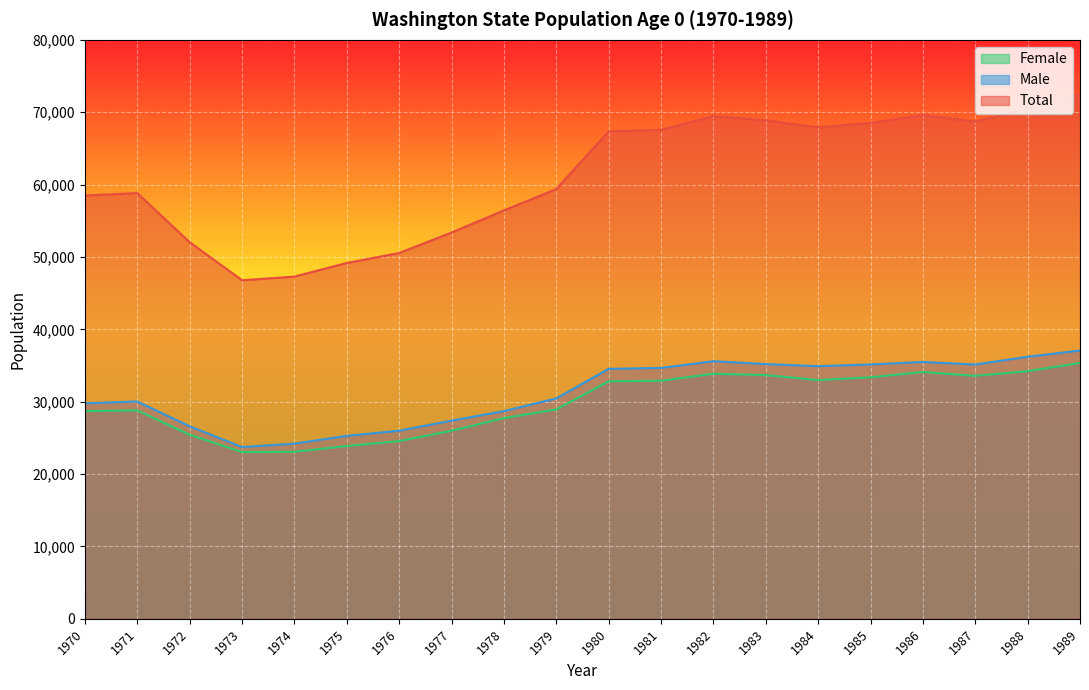

Which series has the largest range (max minus min)?

Total